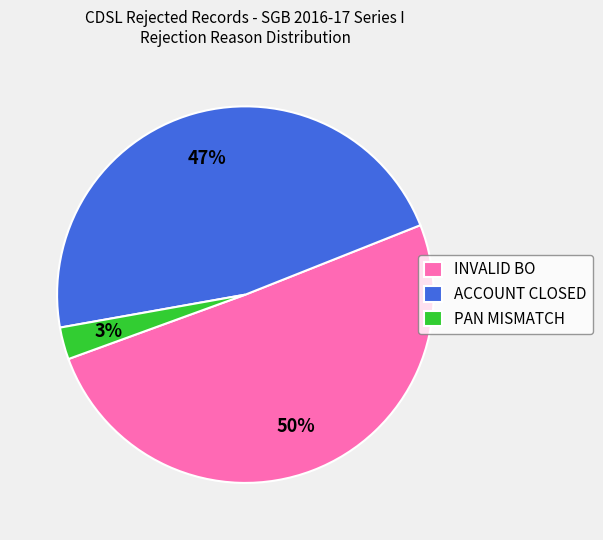

What is the majority slice?

INVALID BO